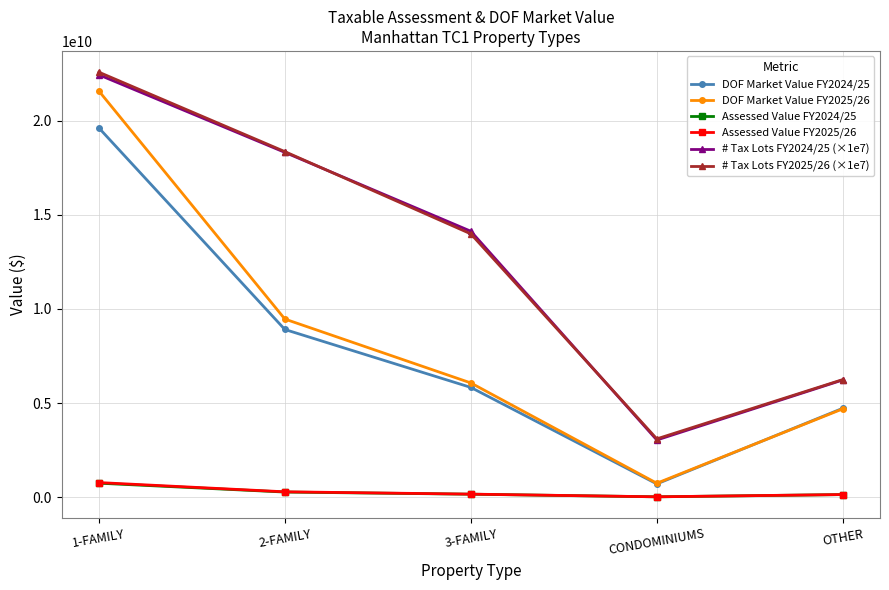

At which category does the chart reach its peak across all series?

1-FAMILY